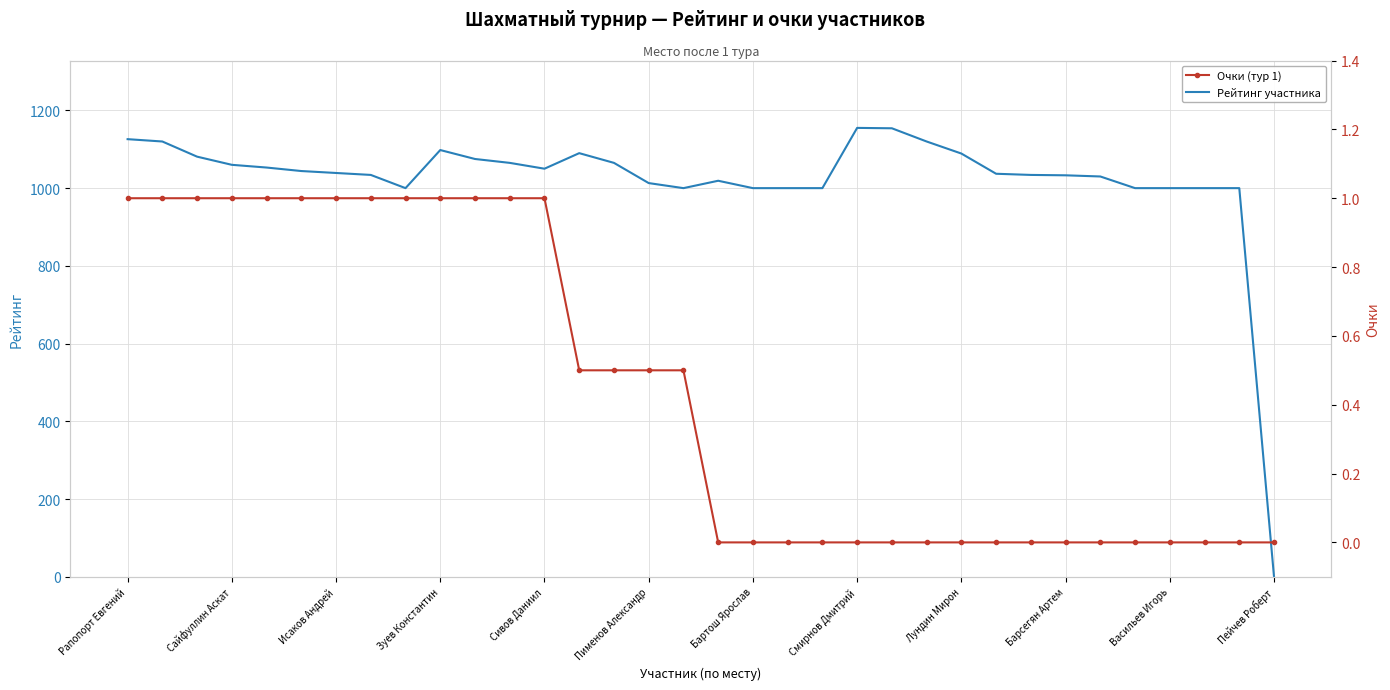

Reading left to right, list all the values displayed in this chart.

Рейтинг участника: 1126.0	1120.0	1081.0	1060.0	1053.0	1044.0	1039.0	1034.0	1000.0	1098.0	1075.0	1065.0	1050.0	1090.0	1065.0	1013.0	1000.0	1019.0	1000.0	1000.0	1000.0	1155.0	1154.0	1120.0	1089.0	1037.0	1034.0	1033.0	1030.0	1000.0	1000.0	1000.0	1000.0	0.0
Очки (тур 1): 1.0	1.0	1.0	1.0	1.0	1.0	1.0	1.0	1.0	1.0	1.0	1.0	1.0	0.5	0.5	0.5	0.5	0.0	0.0	0.0	0.0	0.0	0.0	0.0	0.0	0.0	0.0	0.0	0.0	0.0	0.0	0.0	0.0	0.0